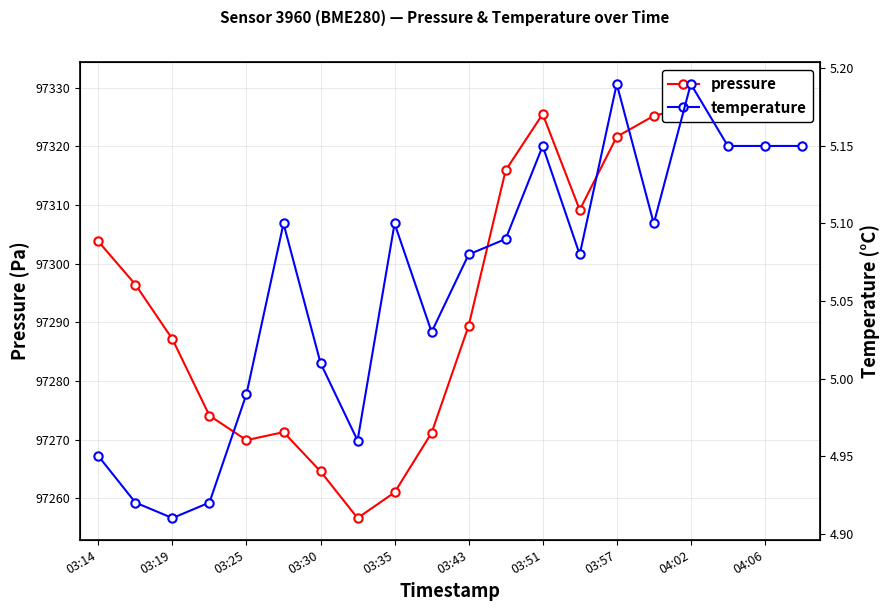

What is the highest value of the temperature series?

5.2